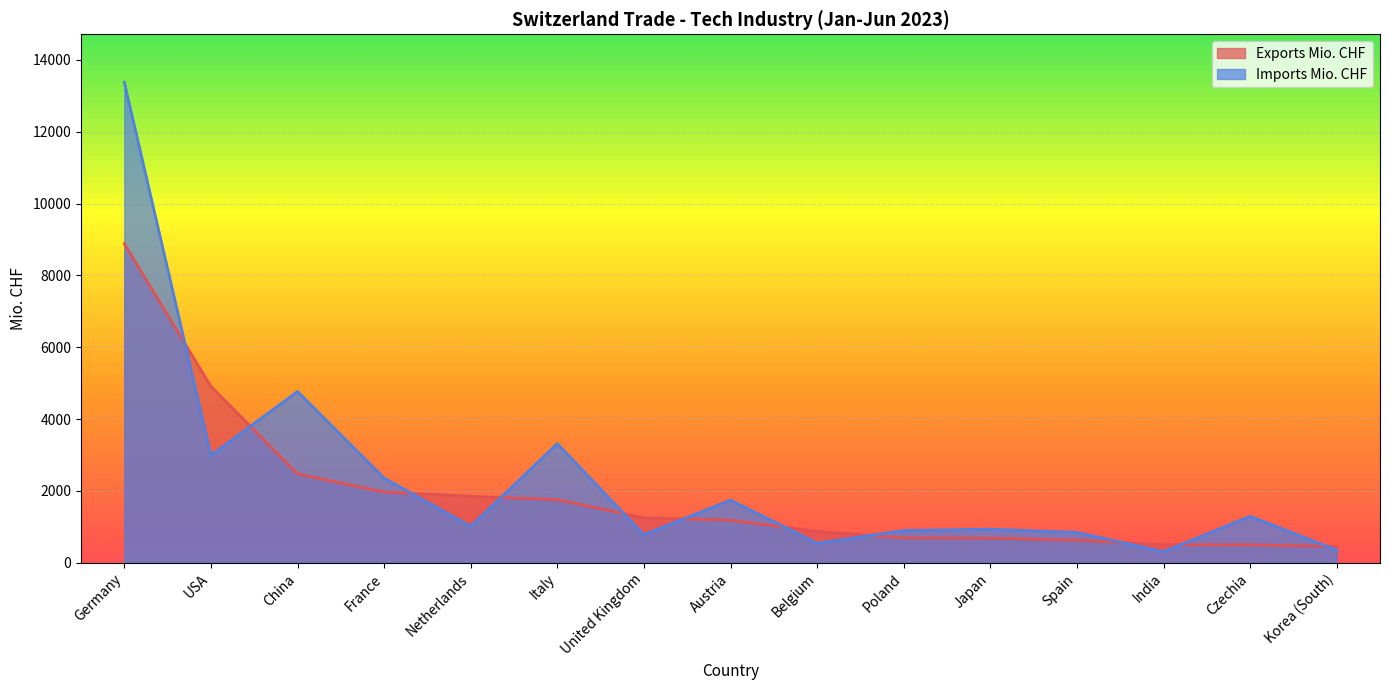

What is the label of the 15th point from the right?

Germany